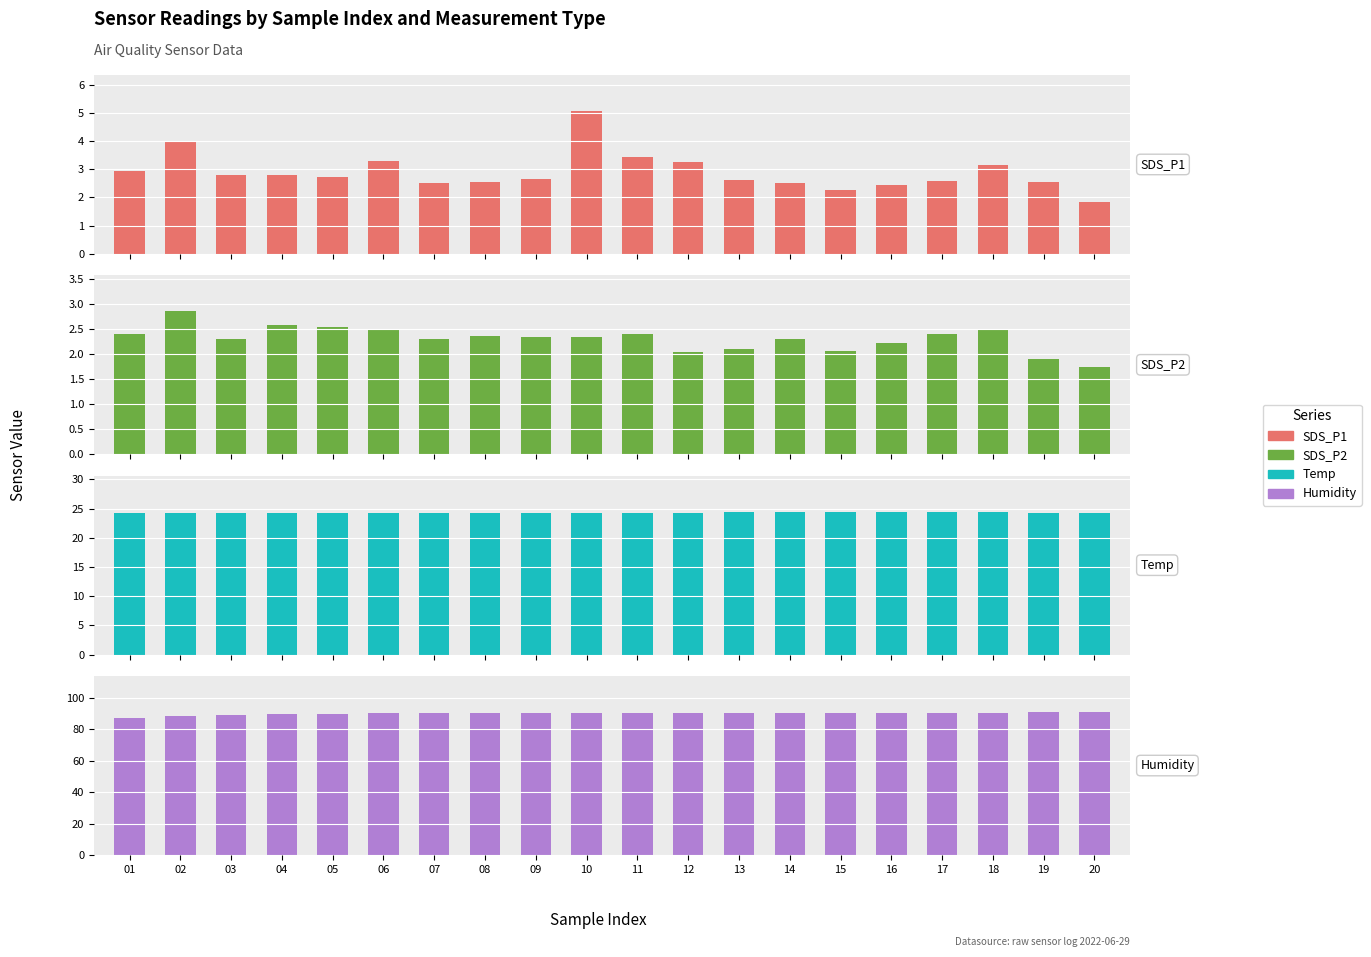

How many bars are there in total?

80